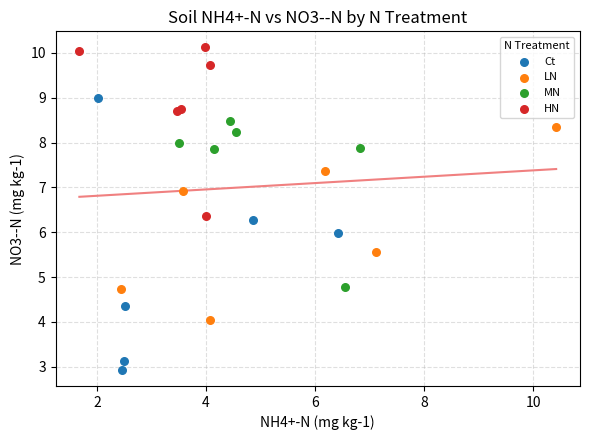

Which series contains the lowest Y value?

Ct